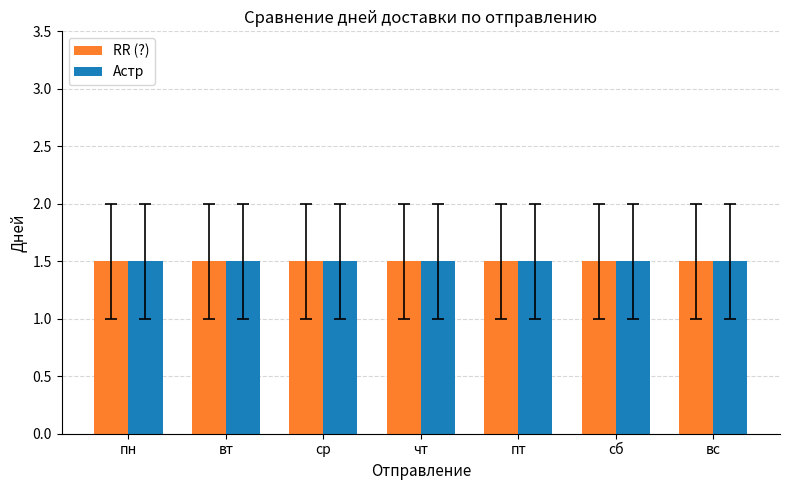

Which series changed the most between чт and пт?

RR (?)